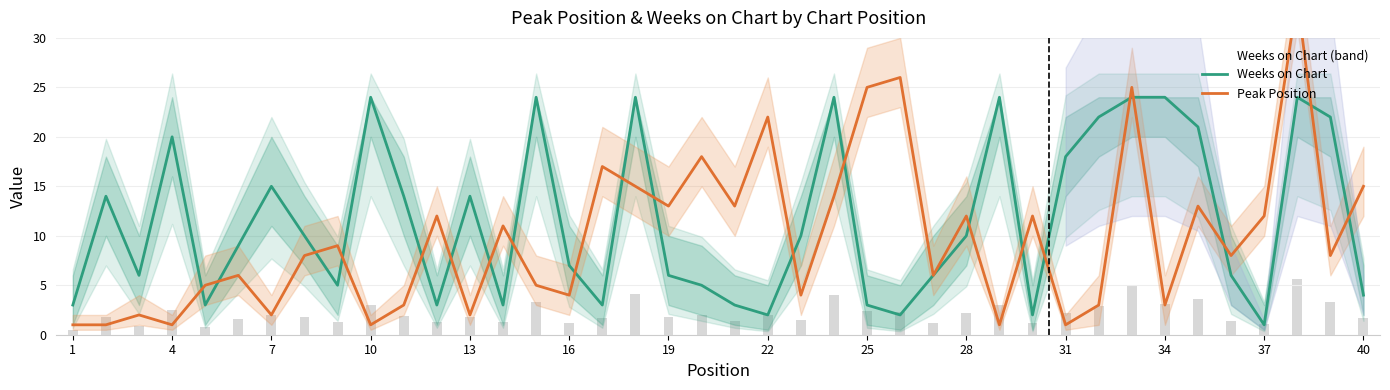

True or false: Weeks on Chart has a value of 1 at 13.

False